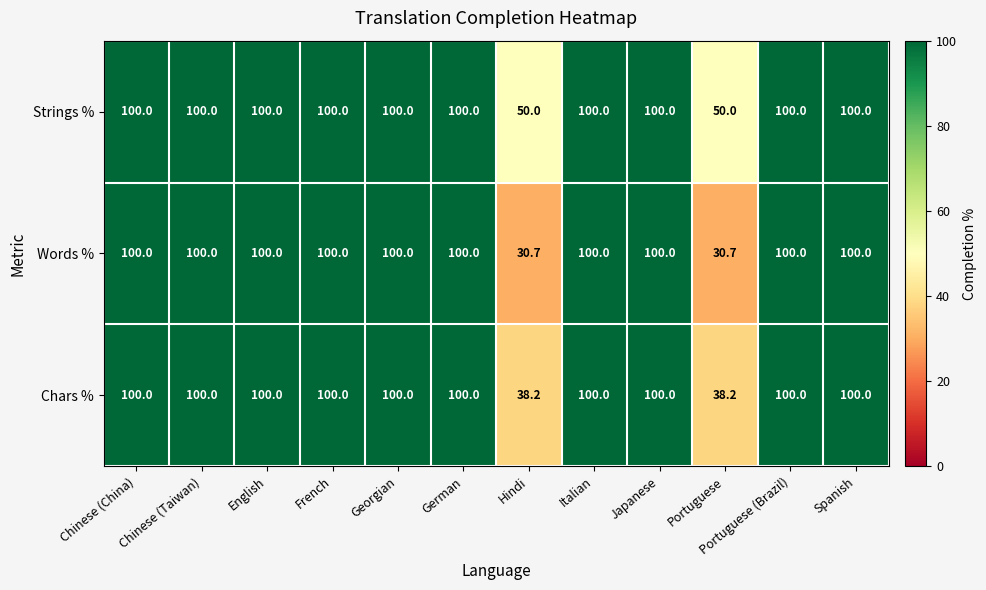

Rank the series by their average value, from highest to lowest.

Strings %, Chars %, Words %